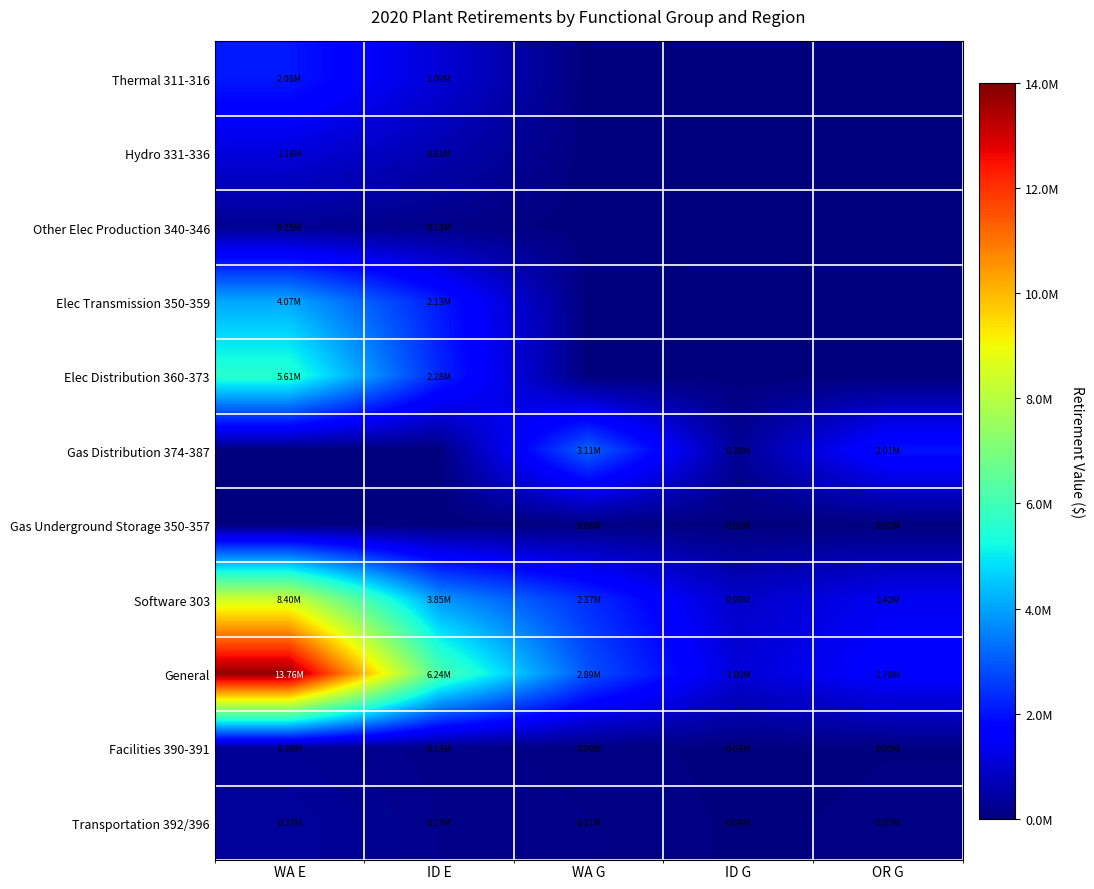

Which series changed the most between ID E and WA G?

General